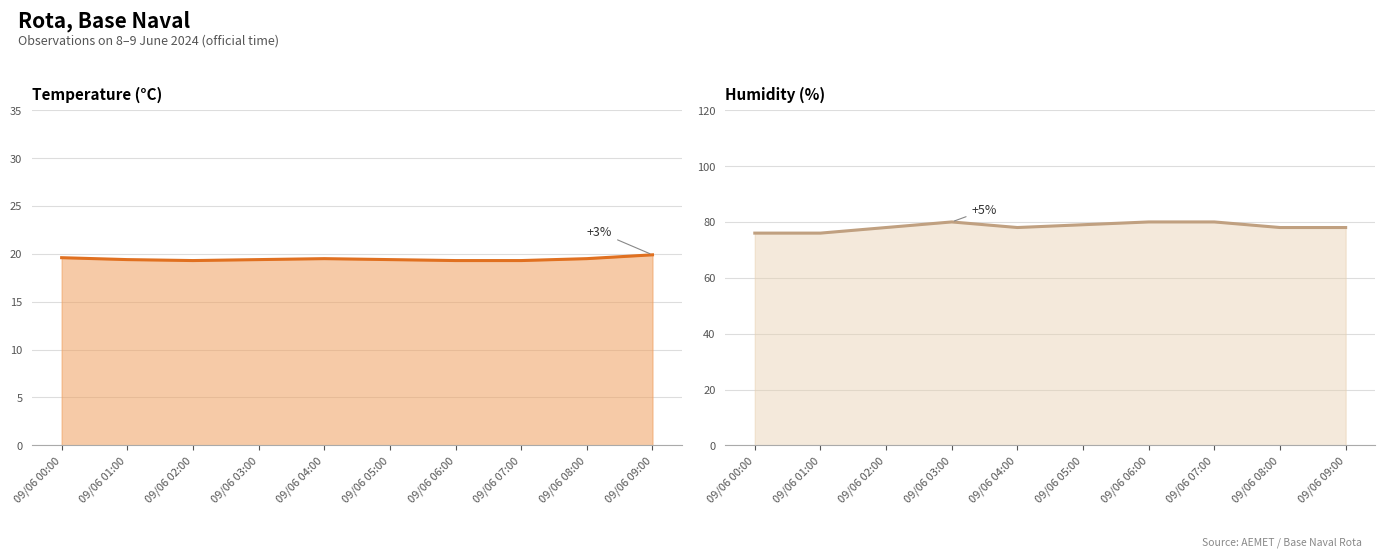

Where does the Humidity (%) series first go above 78?

09/06 03:00